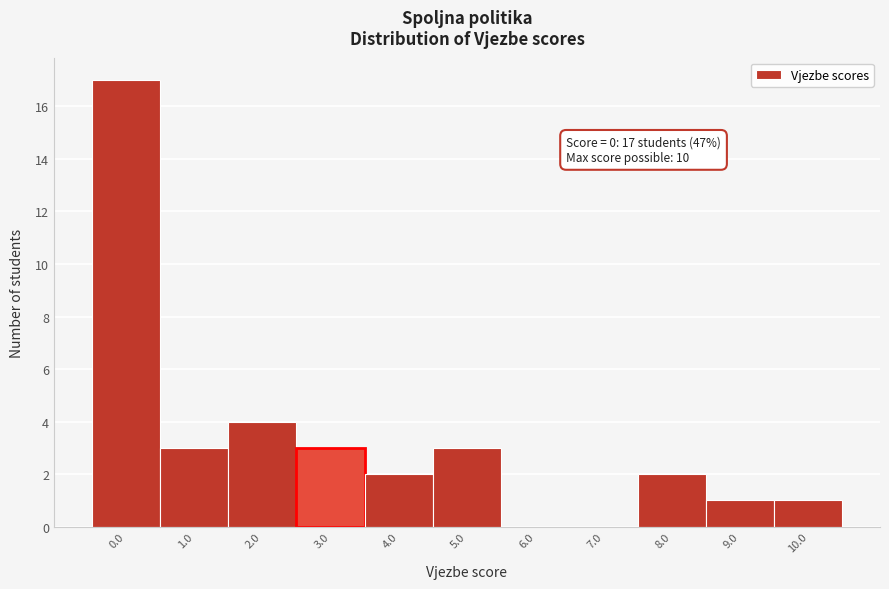

Reading left to right, what are all the values shown in this chart?

0.0=17	1.0=3	2.0=4	3.0=3	4.0=2	5.0=3	6.0=0	7.0=0	8.0=2	9.0=1	10.0=1